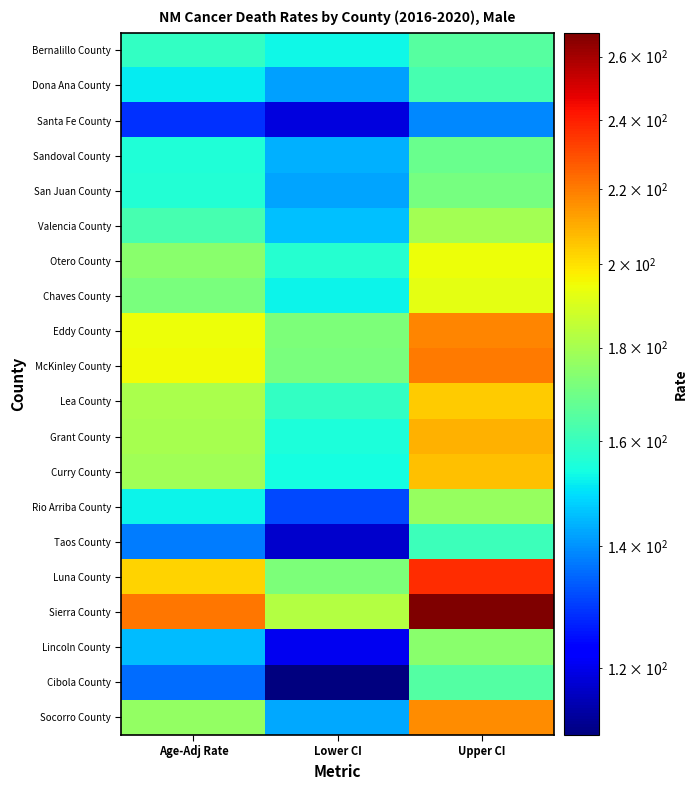

What is the total value across all series at Upper CI?

3829.8